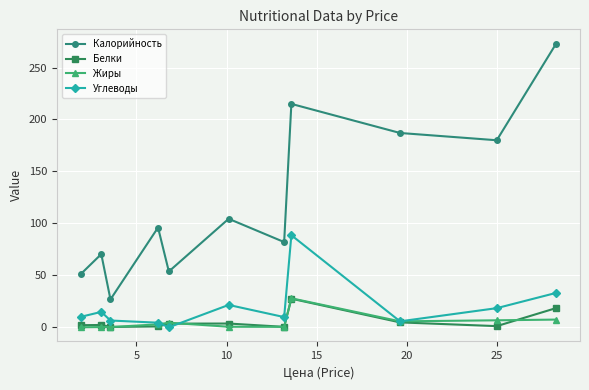

What is the value of the Углеводы point at the 9th from the left?

5.7